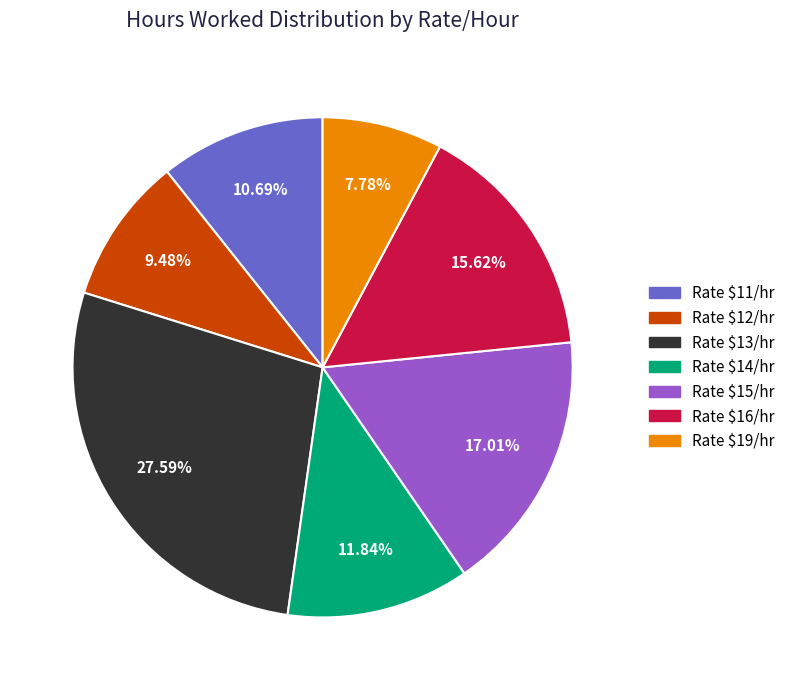

Is there any slice that represents more than half of the pie?

No